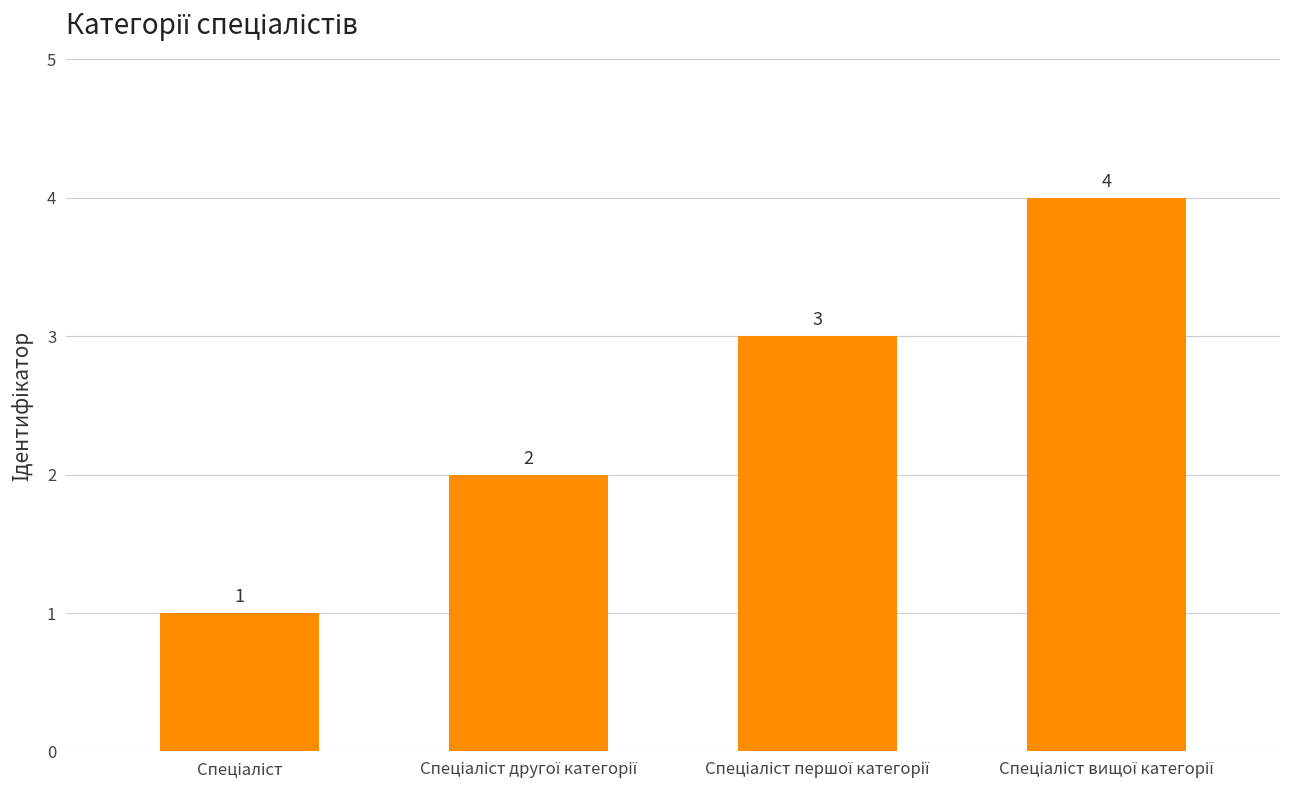

What is the difference between the maximum and minimum values?

3